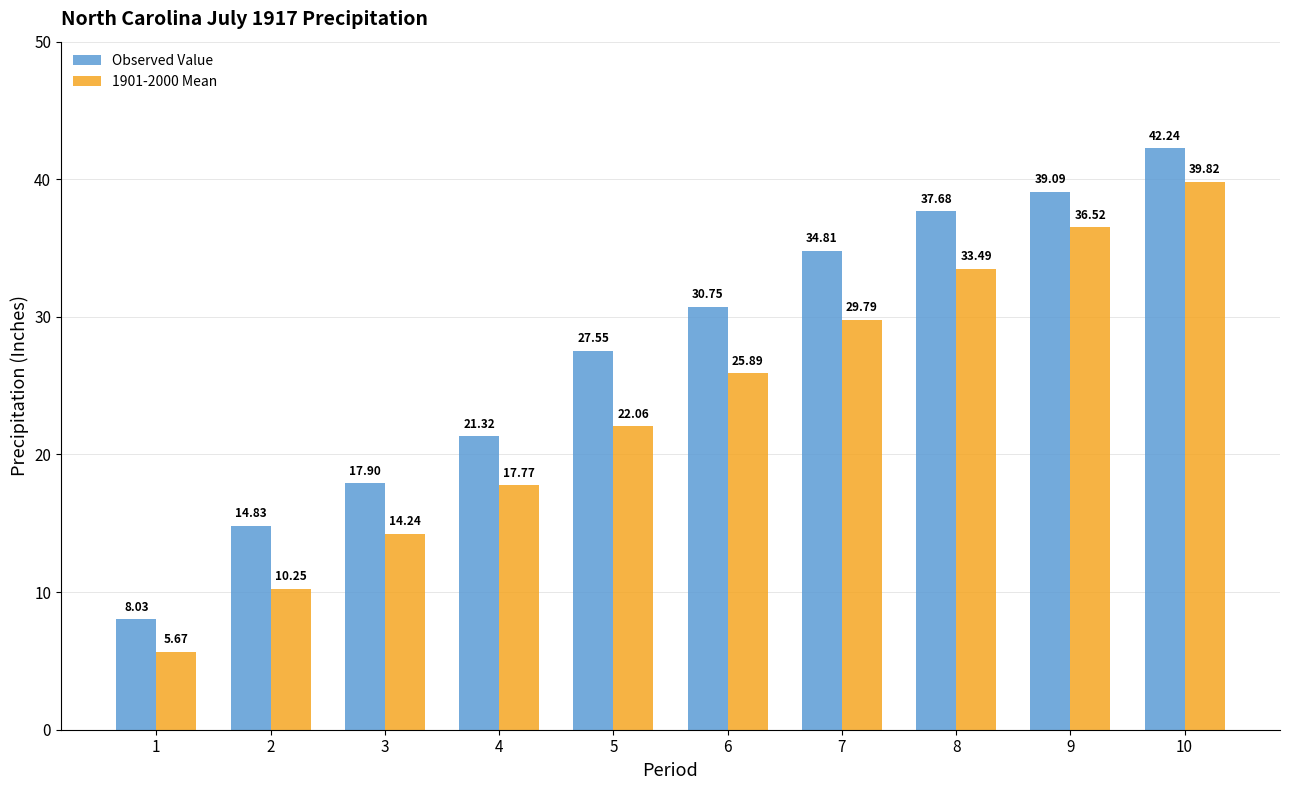

The value of Observed Value at 2 is 25.9. True or false?

False